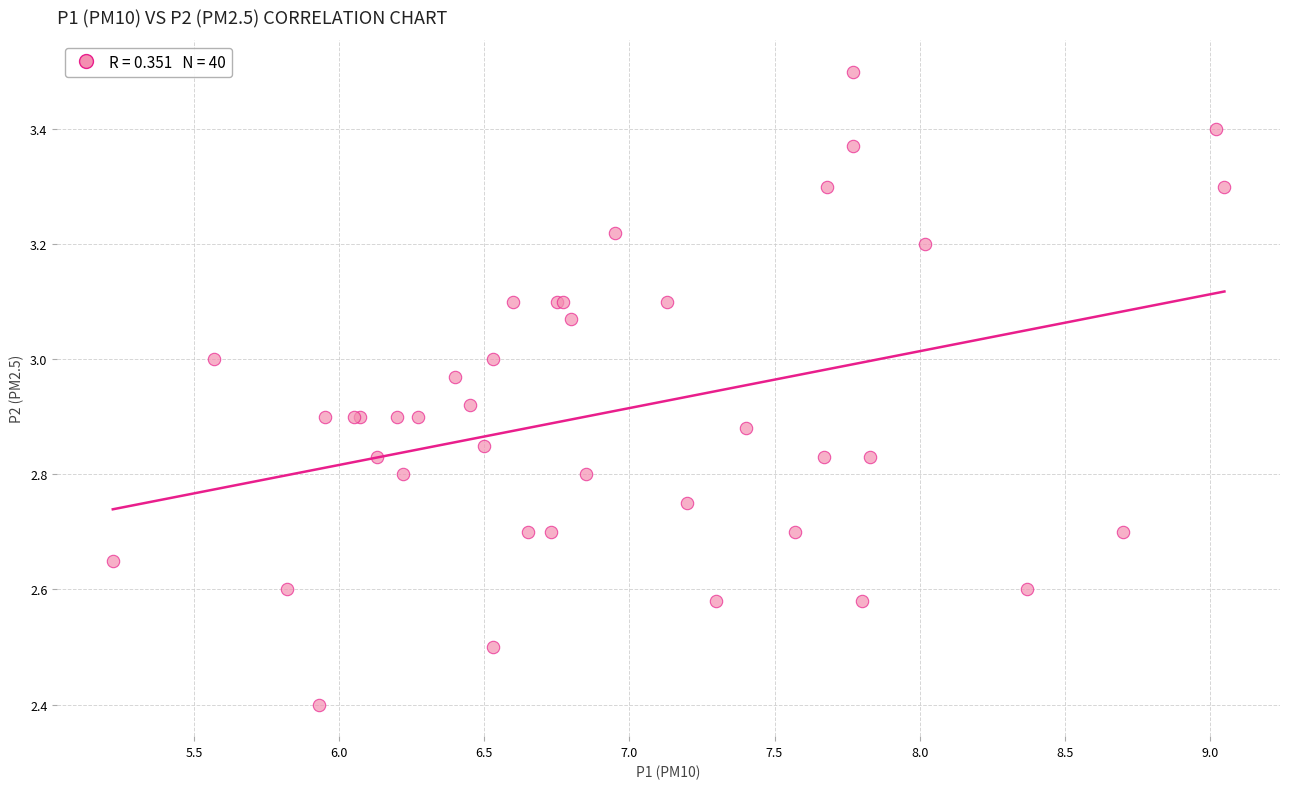

What Y value in the scatter plot is closest to 2?

2.4